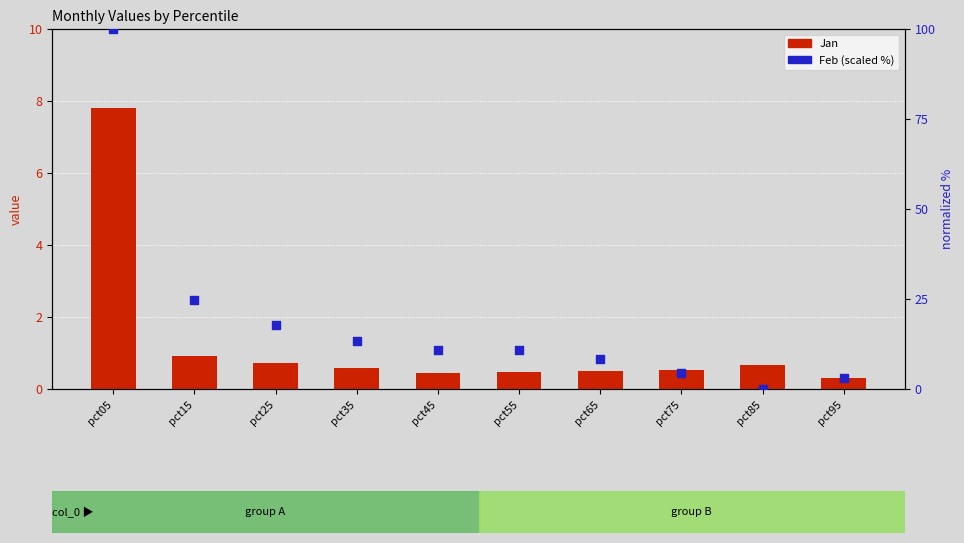

Is the value of Feb (normalized %) at pct05 greater than the value of Jan (primary) at pct95?

Yes